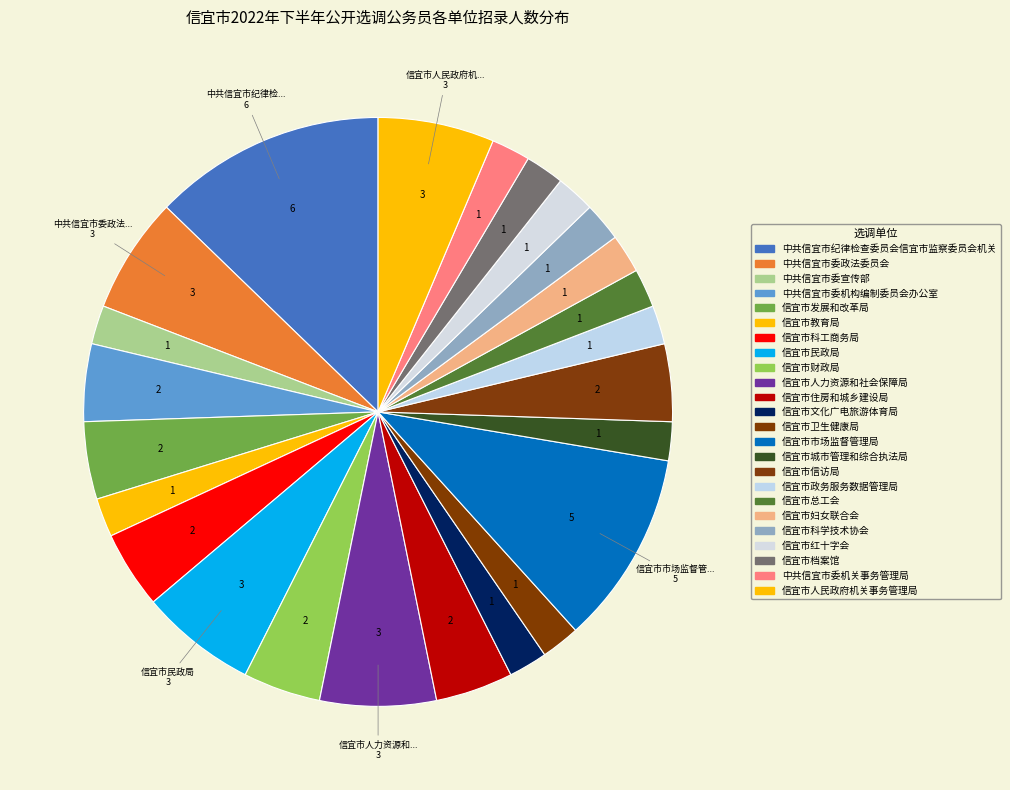

How many segments does this pie chart have?

24